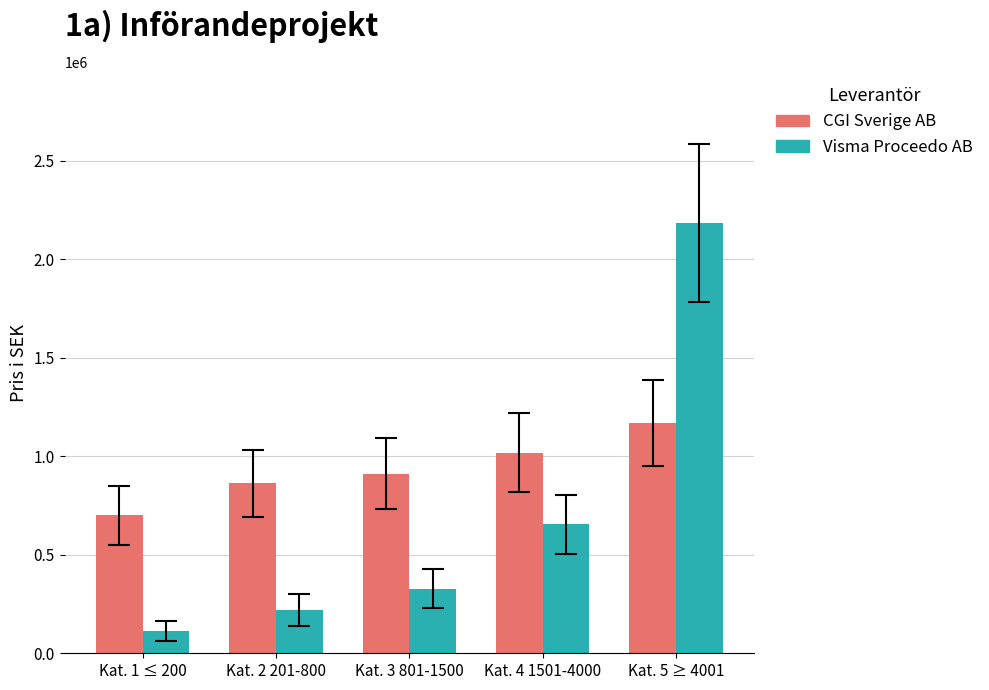

What is the highest value of the CGI Sverige AB series?

1168933